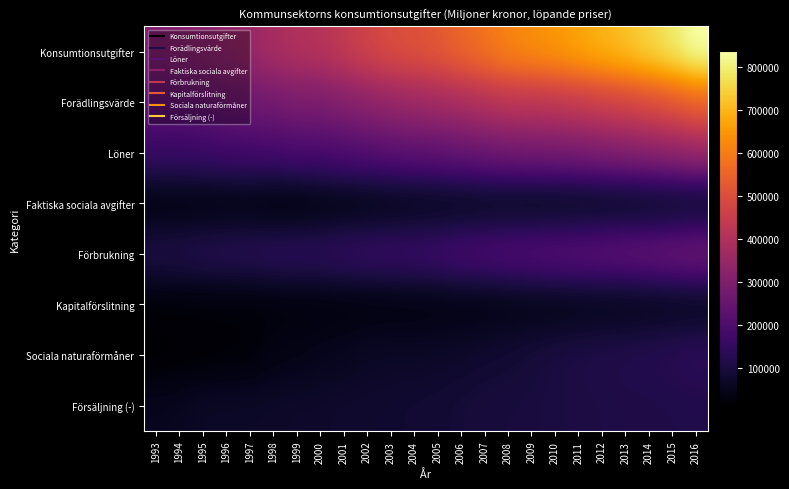

Rank the series by their maximum value, from lowest to highest.

Kapitalförslitning, Faktiska sociala avgifter, Försäljning (-), Sociala naturaförmåner, Förbrukning, Löner, Forädlingsvärde, Konsumtionsutgifter